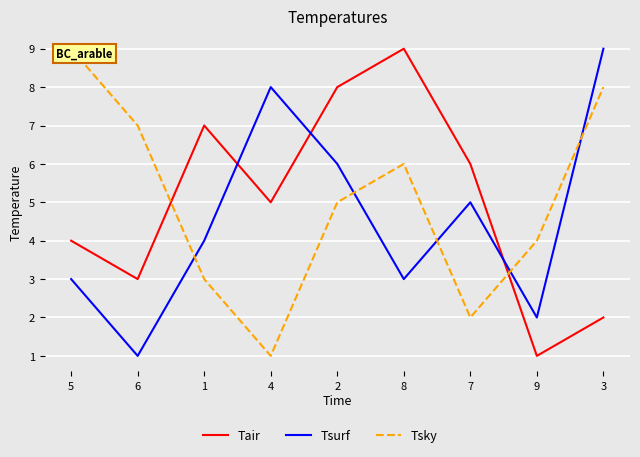

What is the spread (max minus min) of values at 8?

6